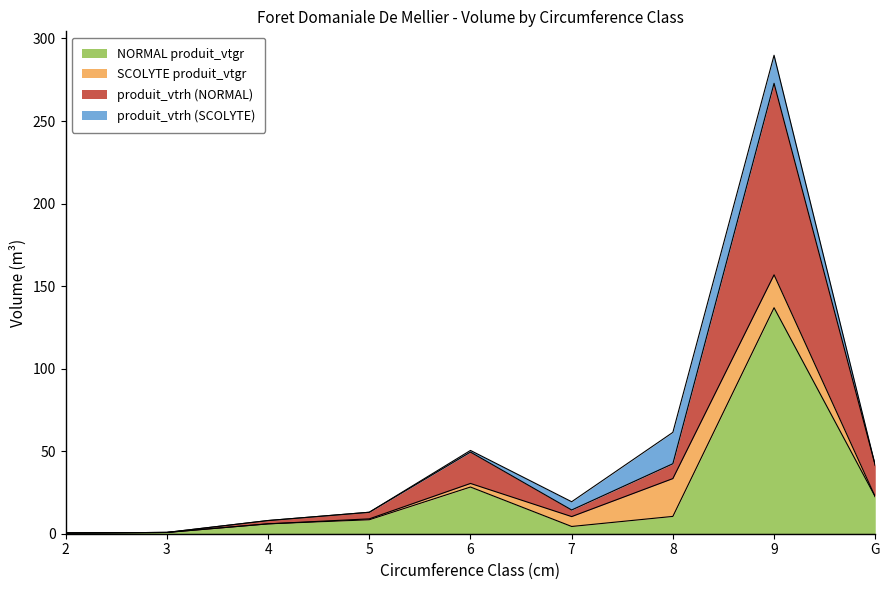

Is the value of NORMAL produit_vtgr at 2 greater than the value of produit_vtrh (NORMAL) at 8?

No